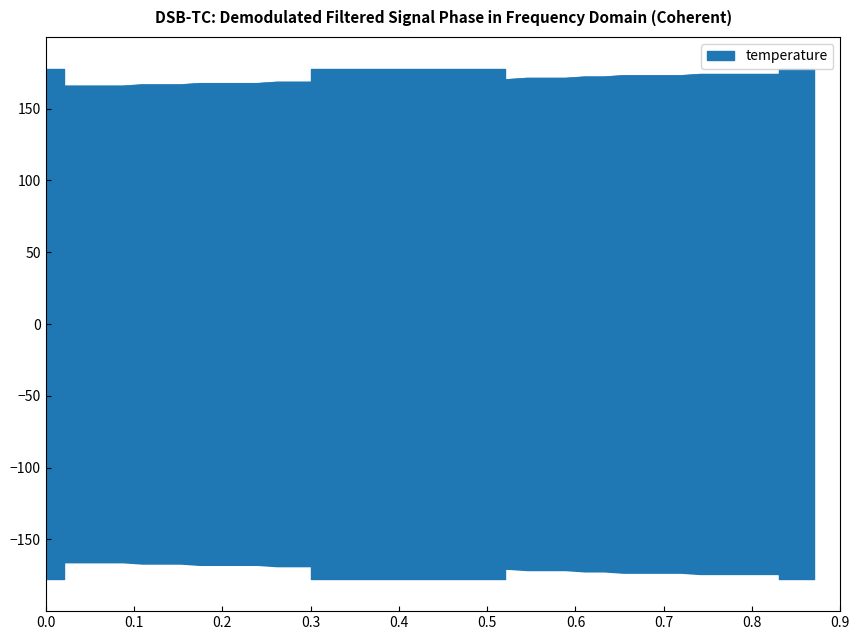

True or false: there are more than 1 points higher than both neighbors.

False